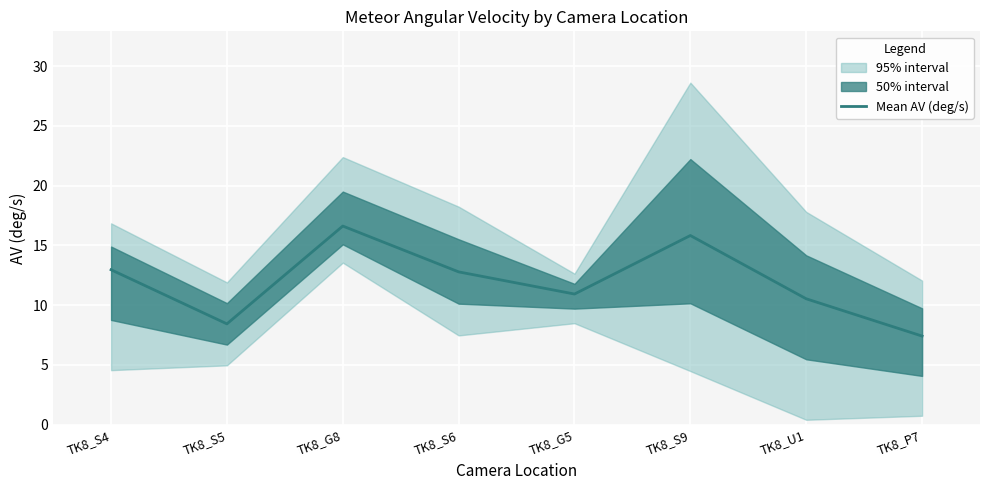

Between TK8_G8 and TK8_P7, which is larger?

TK8_G8